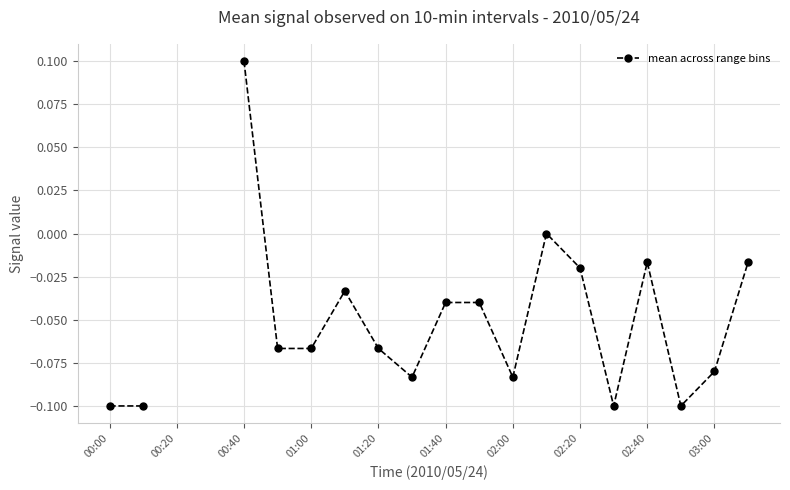

Read the value at 03:00.

-0.1